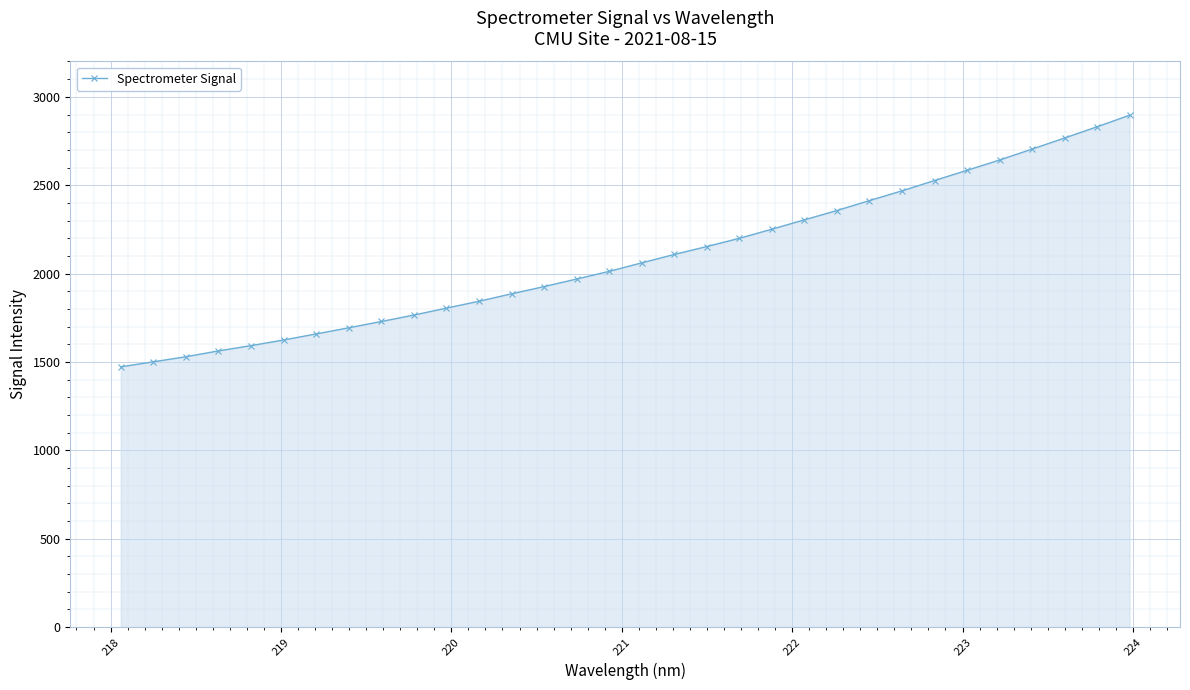

What is the maximum value shown in the chart?

2895.9